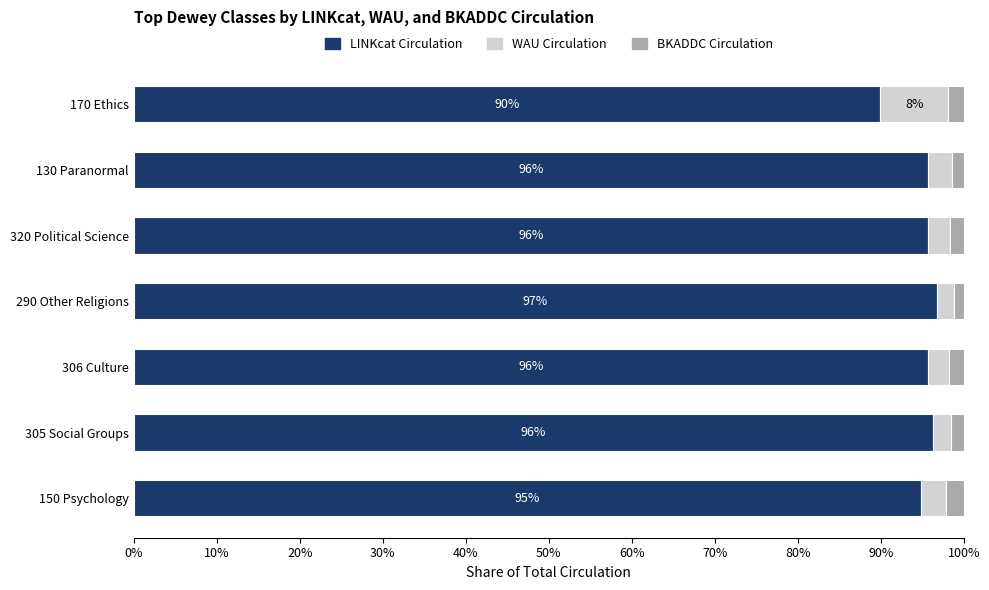

The value of LINKcat Circulation at 306 Culture is 95.7. True or false?

True